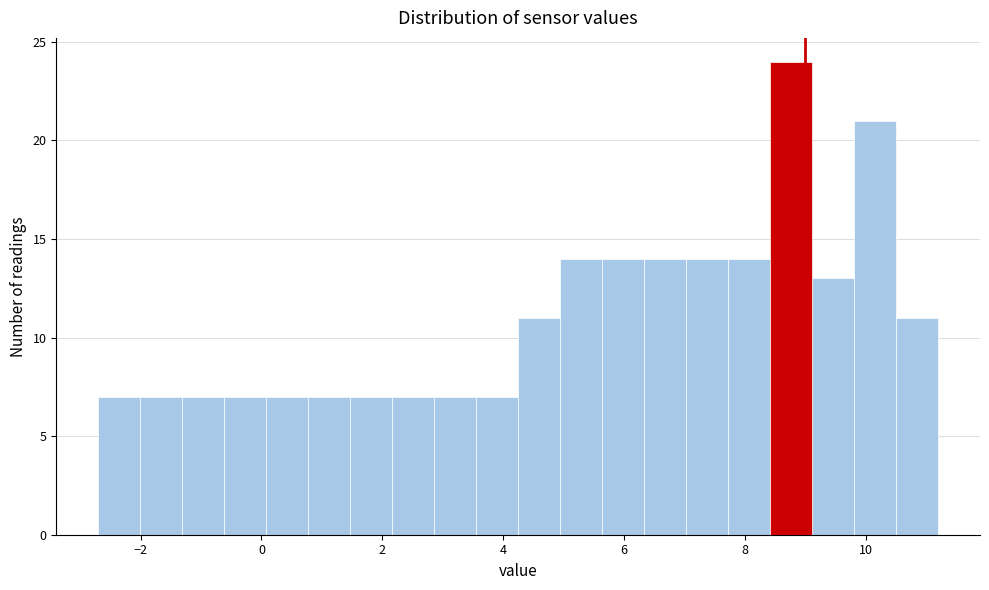

Around what value on the x-axis is the tallest bar? Give the approximate position of its centre, as read against the axis.

8.8